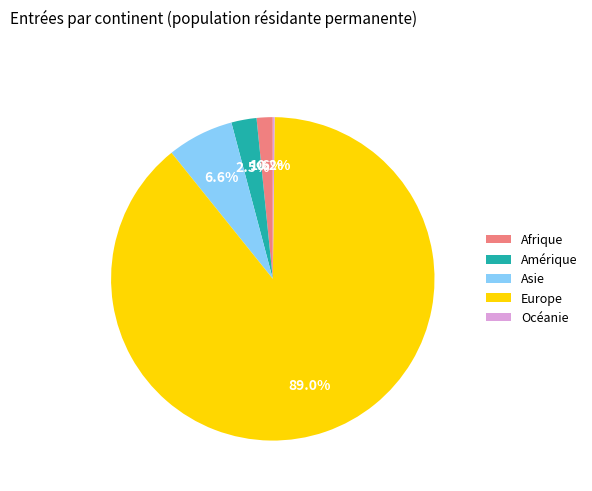

Does any single category account for the majority?

Yes